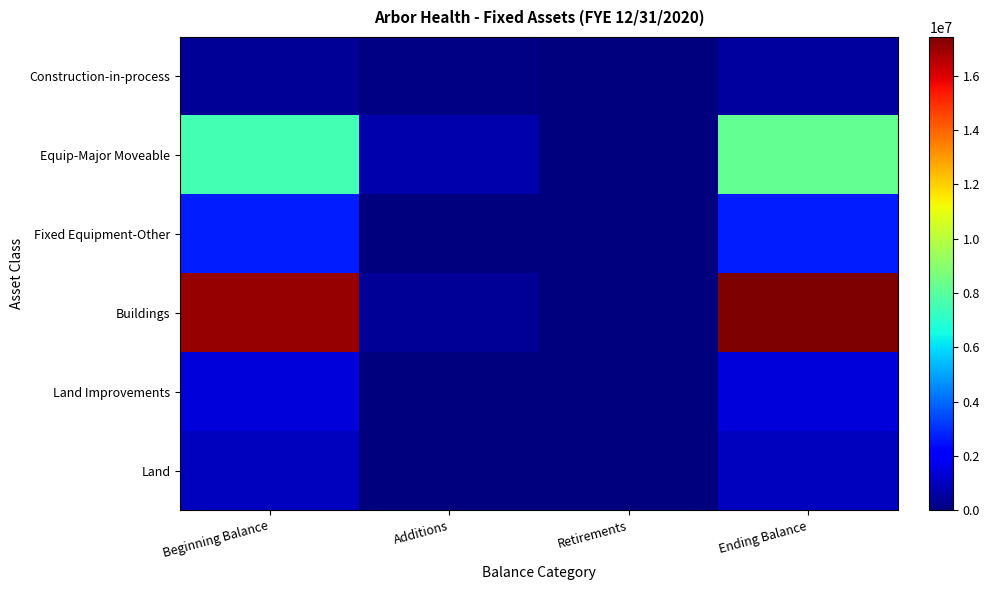

What is the maximum value shown in the chart?

17436121